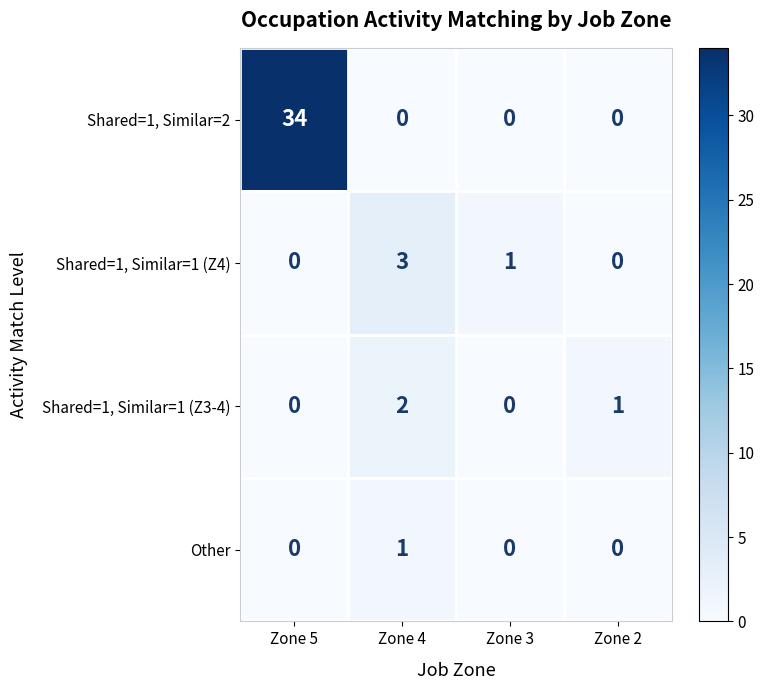

What is the spread (max minus min) of values at Zone 4?

3